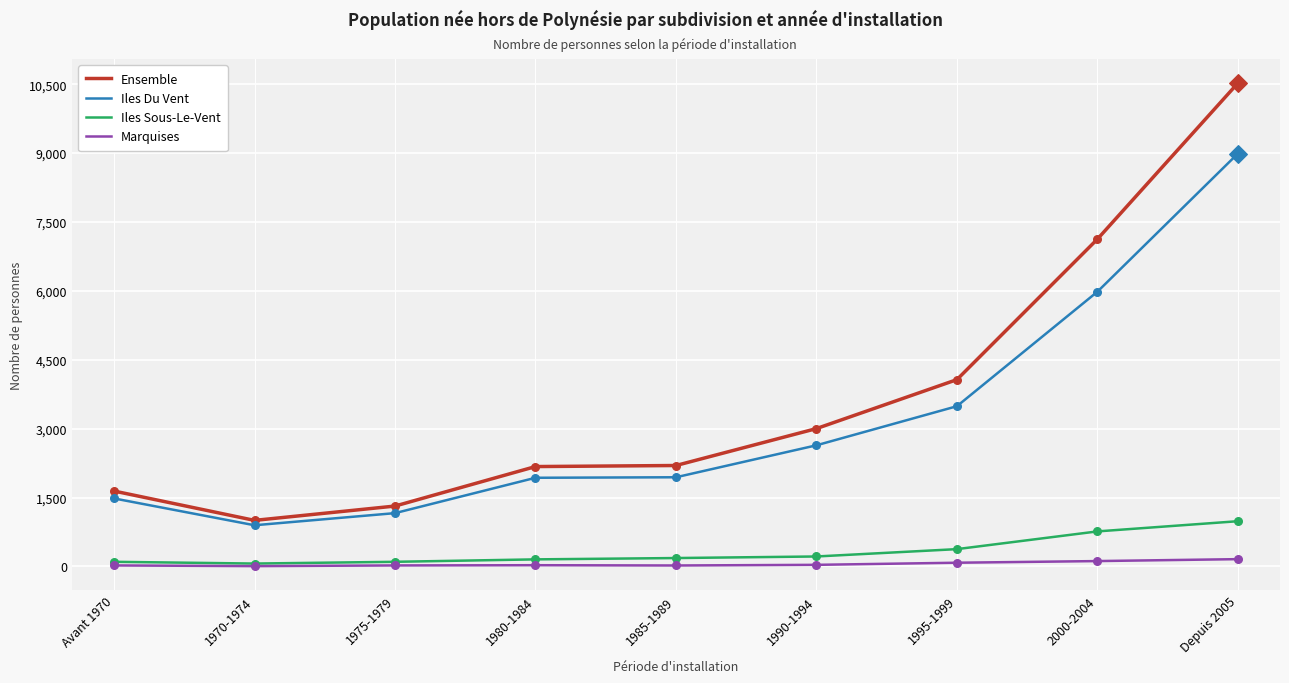

Which series changed the most between 1975-1979 and 1990-1994?

Ensemble